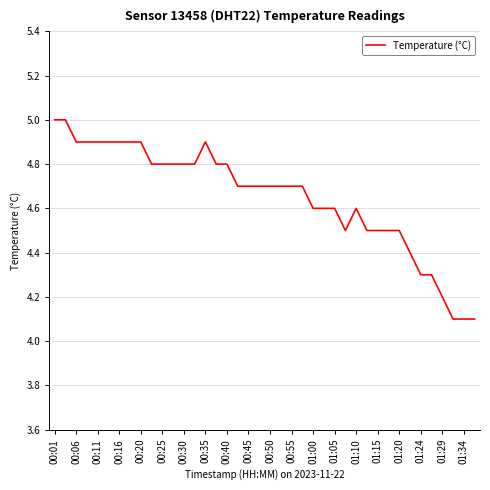

What is the difference between the maximum and second lowest values?

0.9